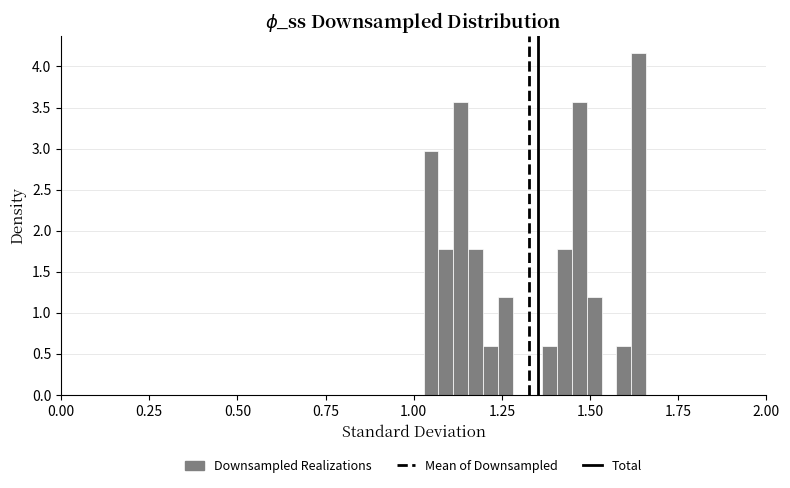

Read against the x-axis, roughly where is the centre of the tallest bar?

1.65